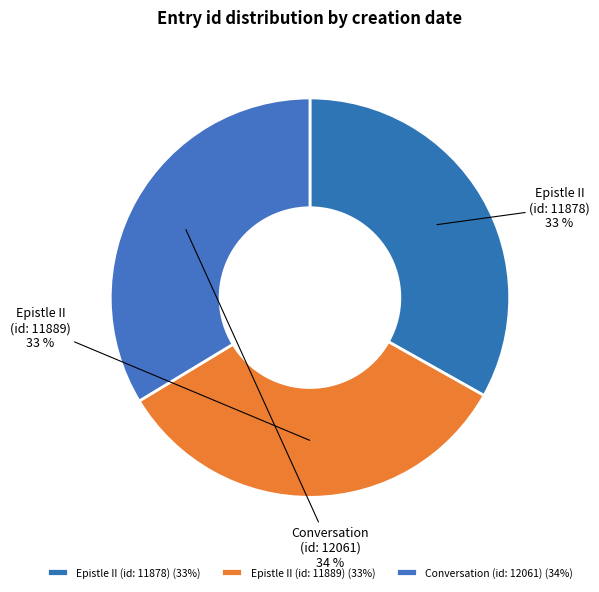

What is the ratio of the value at Conversation (id: 12061) to the value at Epistle II (id: 11889)?

1.0